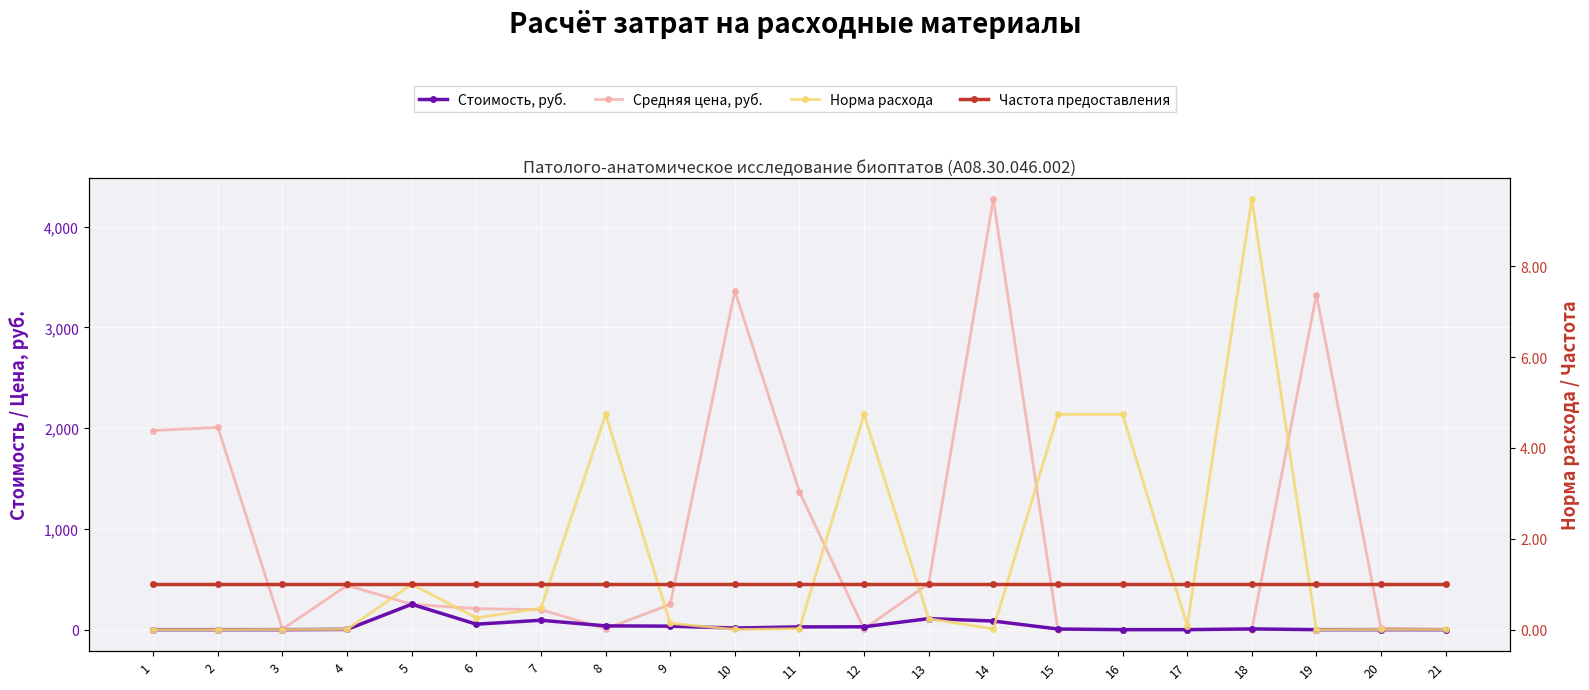

At 17, list the series in order from largest to smallest.

Средняя цена, руб., Частота предоставления, Стоимость, руб., Норма расхода